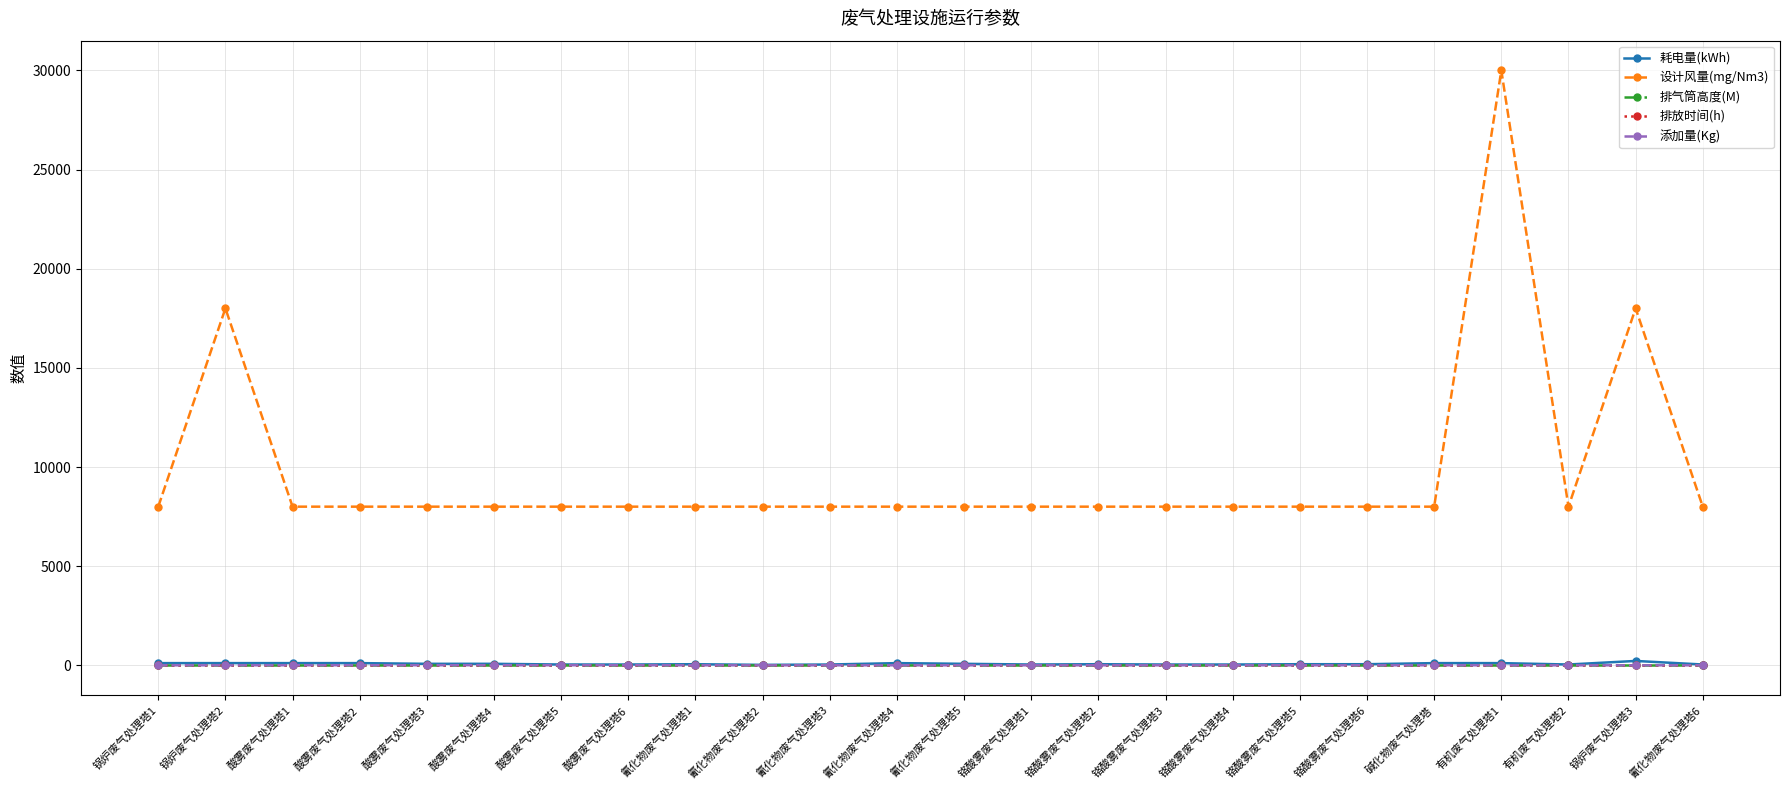

What is the spread (max minus min) of values at 铬酸雾废气处理塔4?

7999.5